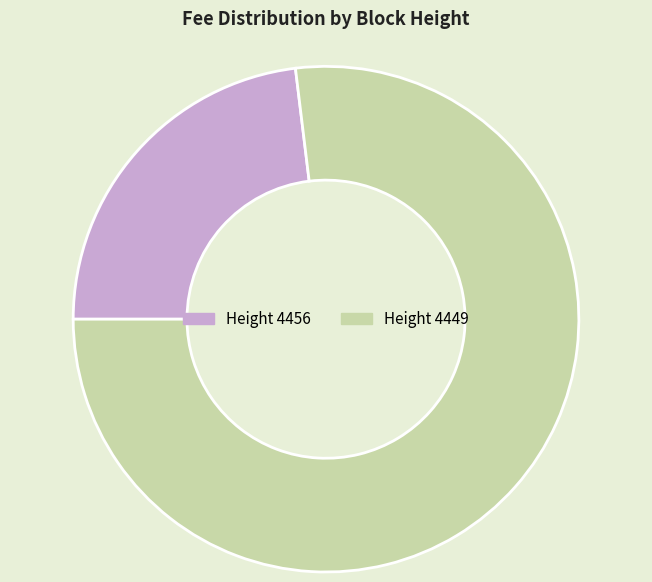

Does any single category account for the majority?

Yes